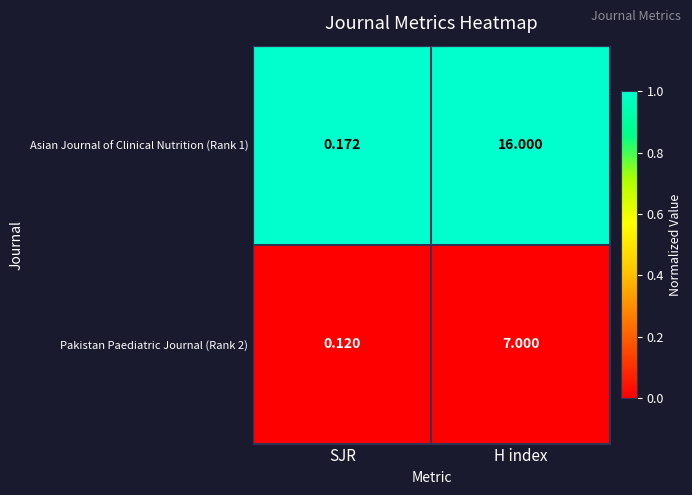

How many data points does each series have?

2